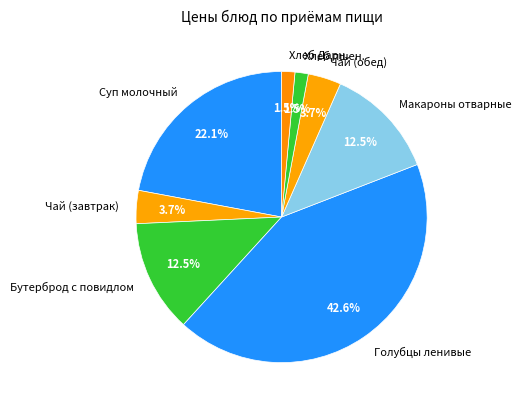

Does Голубцы ленивые account for over 50% of the chart?

No